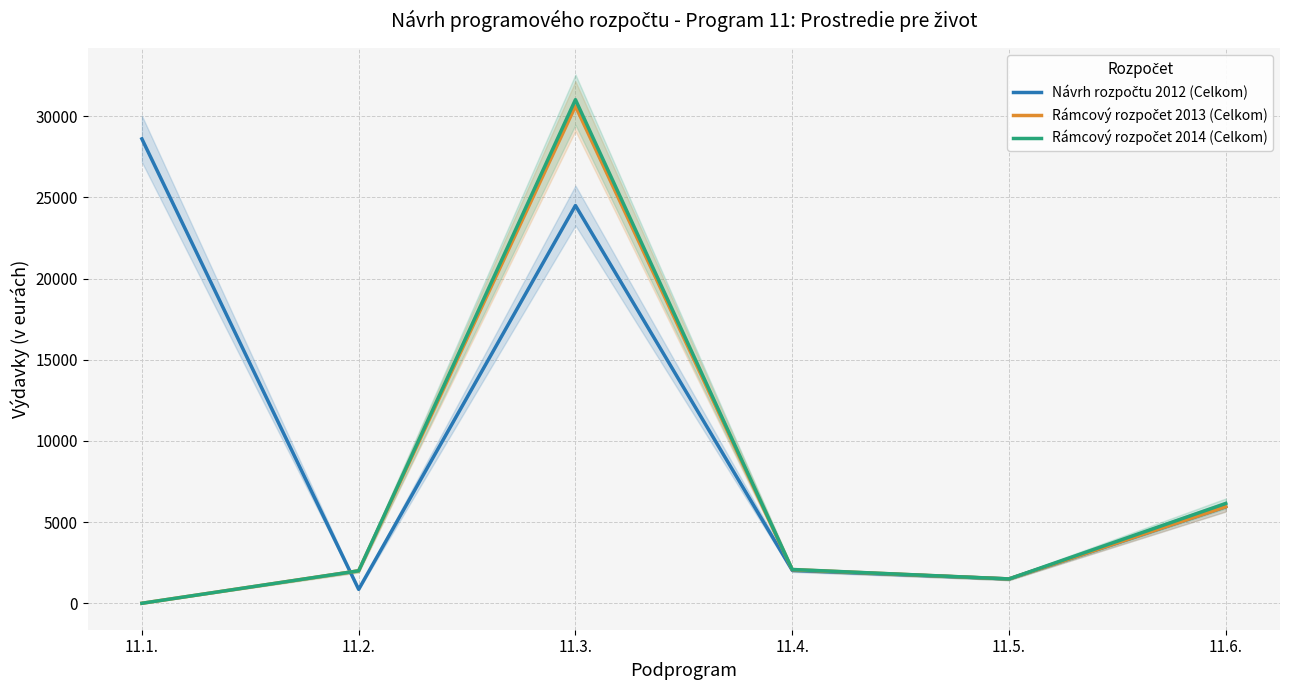

Is this an area chart (filled region under the line)?

No